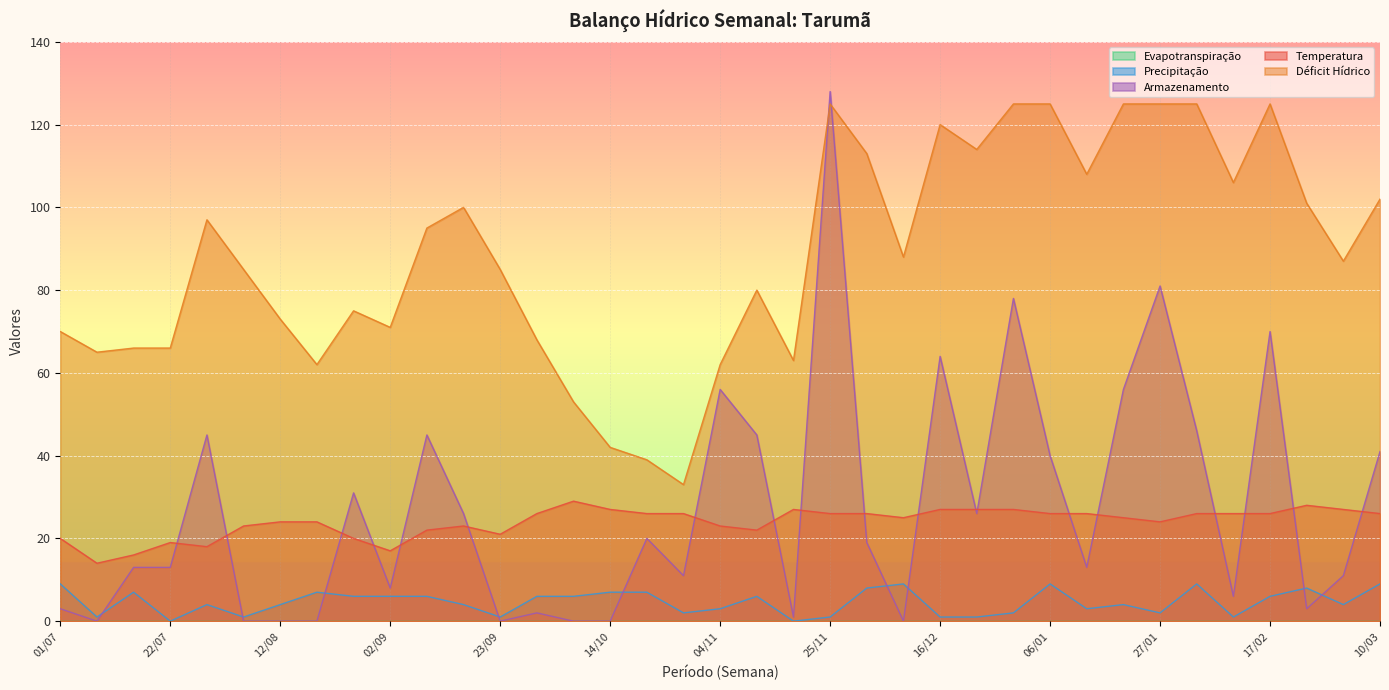

What is the label of the 31st point from the right?

12/08